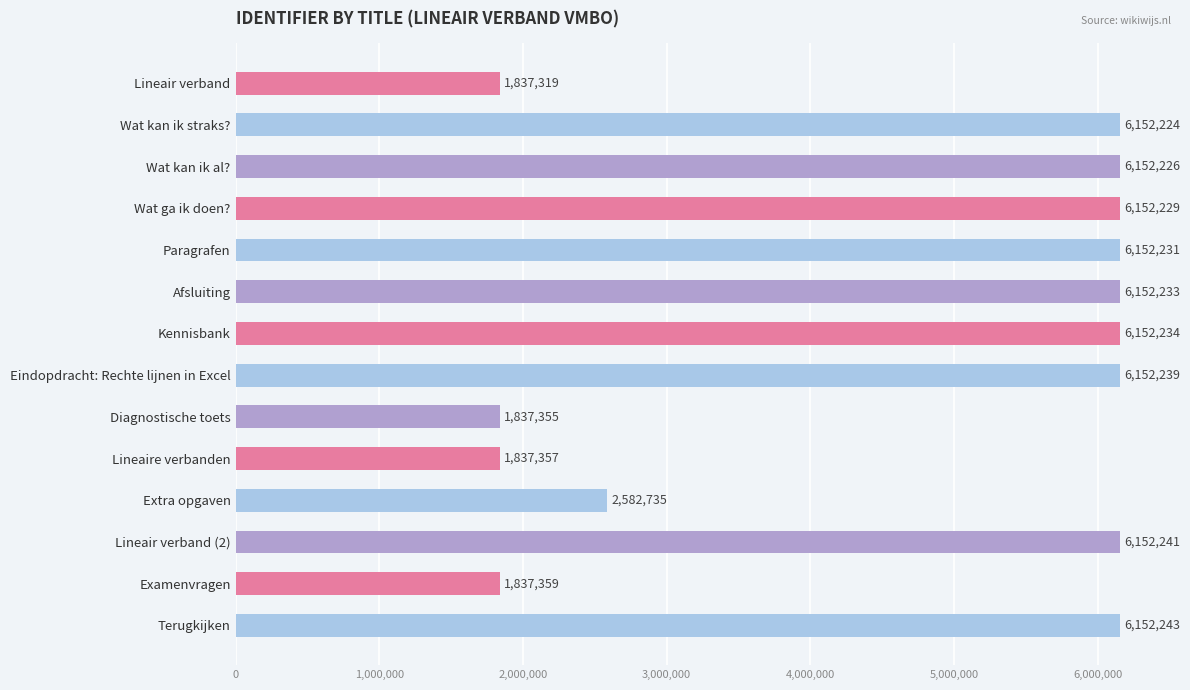

List the labels in order of value, largest first.

Terugkijken, Lineair verband (2), Eindopdracht: Rechte lijnen in Excel, Kennisbank, Afsluiting, Paragrafen, Wat ga ik doen?, Wat kan ik al?, Wat kan ik straks?, Extra opgaven, Examenvragen, Lineaire verbanden, Diagnostische toets, Lineair verband